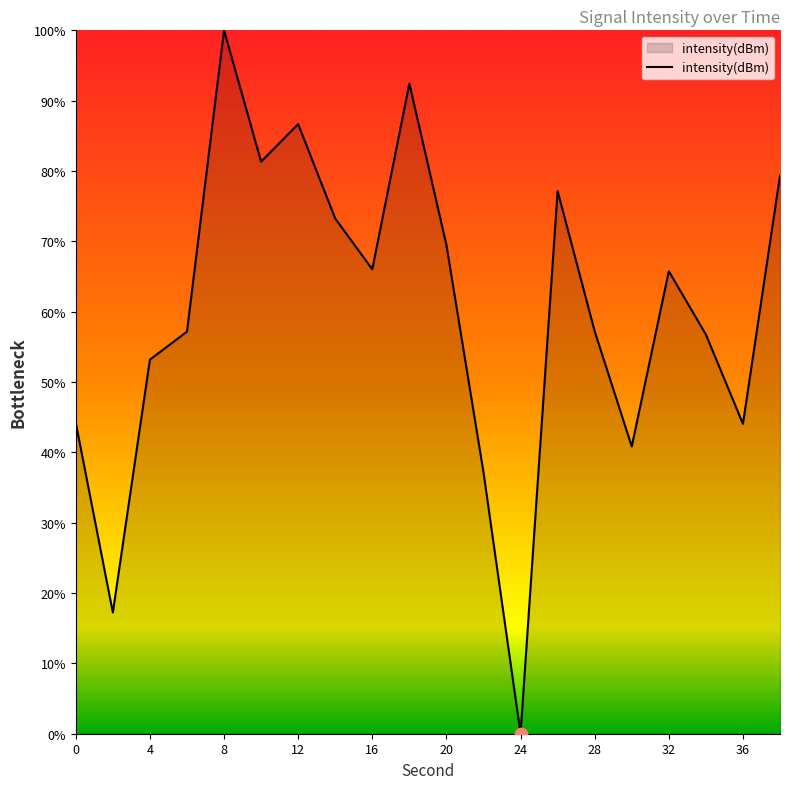

What is the maximum value shown in the chart?

100.0